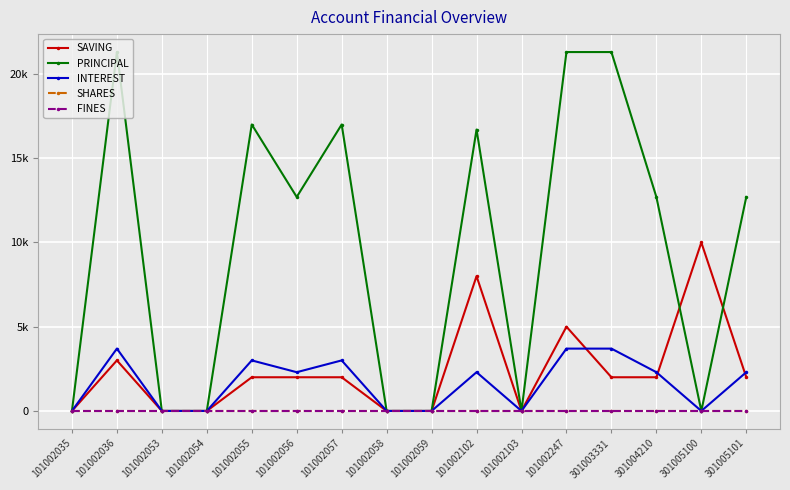

Reading right to left, list all the values displayed in this chart.

SAVING: 2000	10000	2000	2000	5000	0	8000	0	0	2000	2000	2000	0	0	3000	0
PRINCIPAL: 12700	0	12700	21300	21300	0	16700	0	0	17000	12700	17000	0	0	21300	0
INTEREST: 2300	0	2300	3700	3700	0	2300	0	0	3000	2300	3000	0	0	3700	0
SHARES: 0	0	0	0	0	0	0	0	0	0	0	0	0	0	0	0
FINES: 0	0	0	0	0	0	0	0	0	0	0	0	0	0	0	0